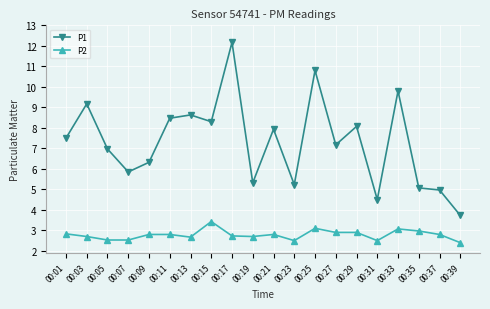

True or false: P2 and P1 intersect in this chart.

False